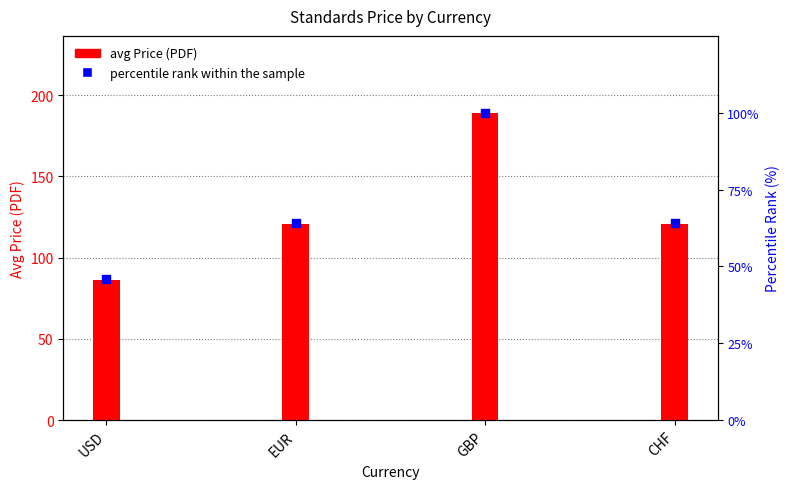

Which series has the largest total across all categories?

avg Price (PDF)